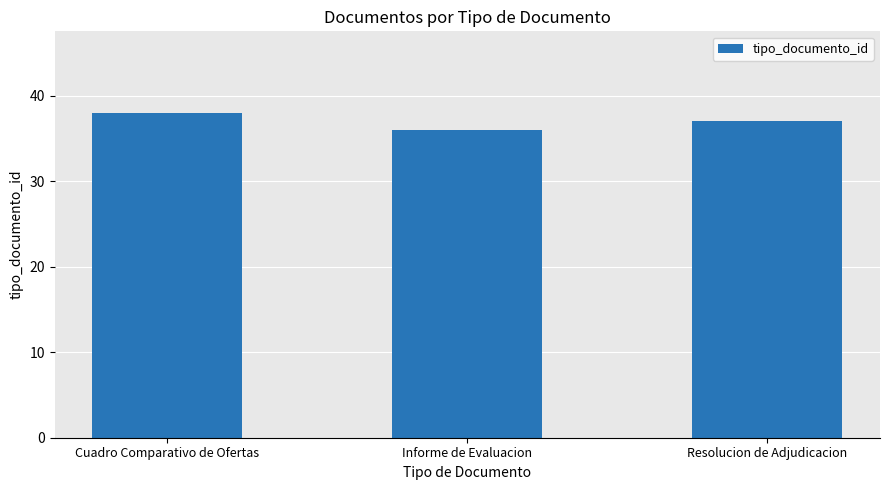

How many categories are shown in the chart?

3